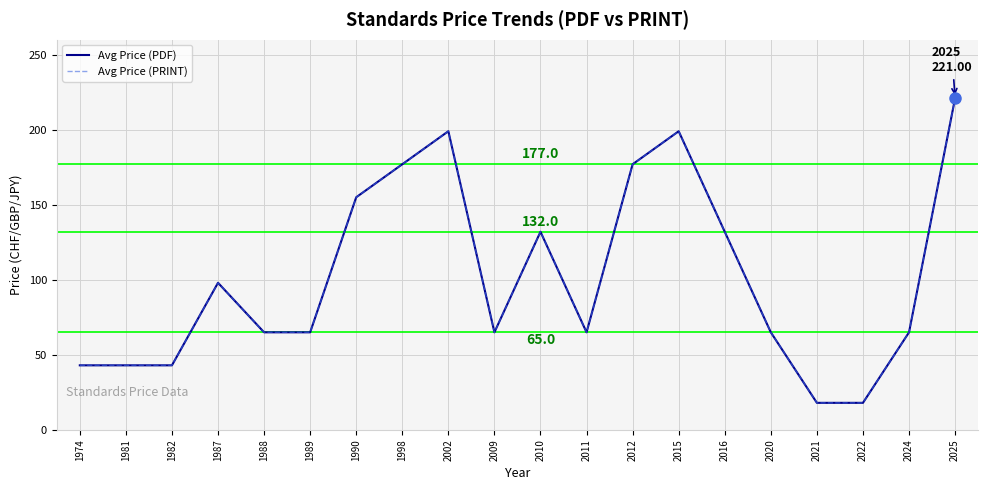

What is the difference between the second highest and minimum values in the Avg Price (PRINT) series?

181